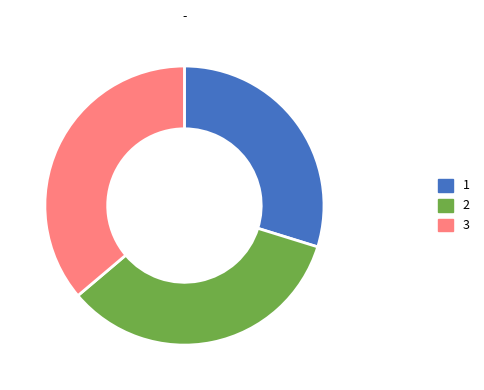

True or false: 3 accounts for 36% of the total.

True